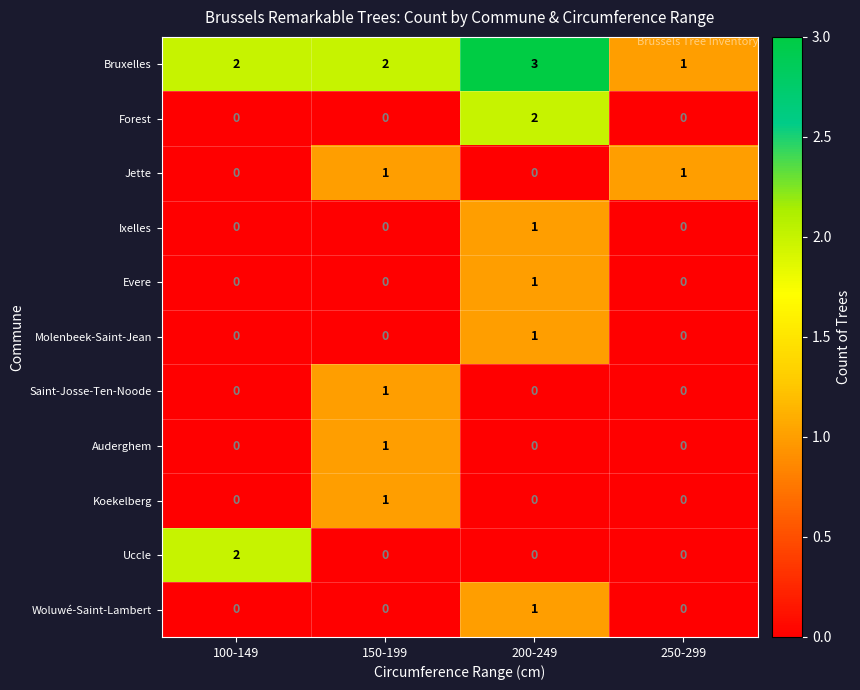

What is the spread (max minus min) of values at 200-249?

3